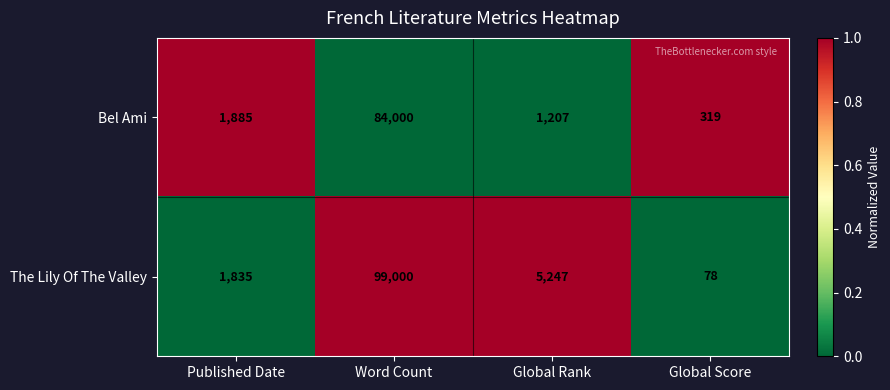

Which series has the largest total across all categories?

The Lily Of The Valley